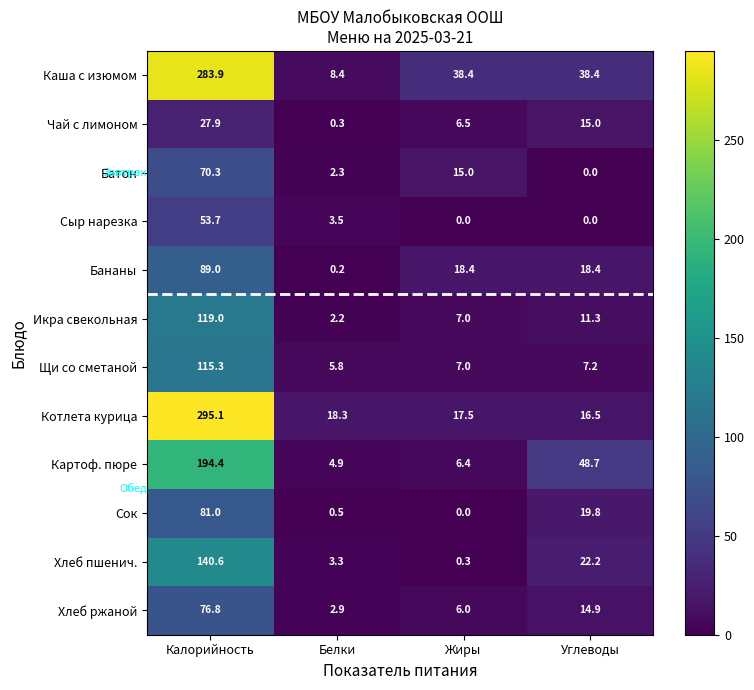

Where is Котлета курица nearest to the value 155?

Белки